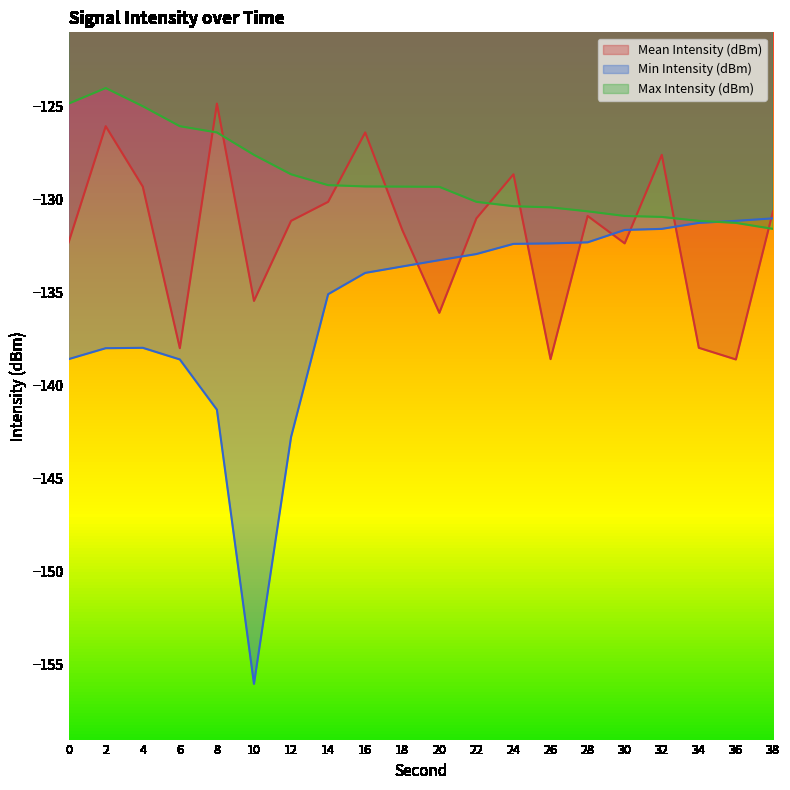

In Min Intensity (dBm), how many points are higher than both neighbors (excluding endpoints)?

1